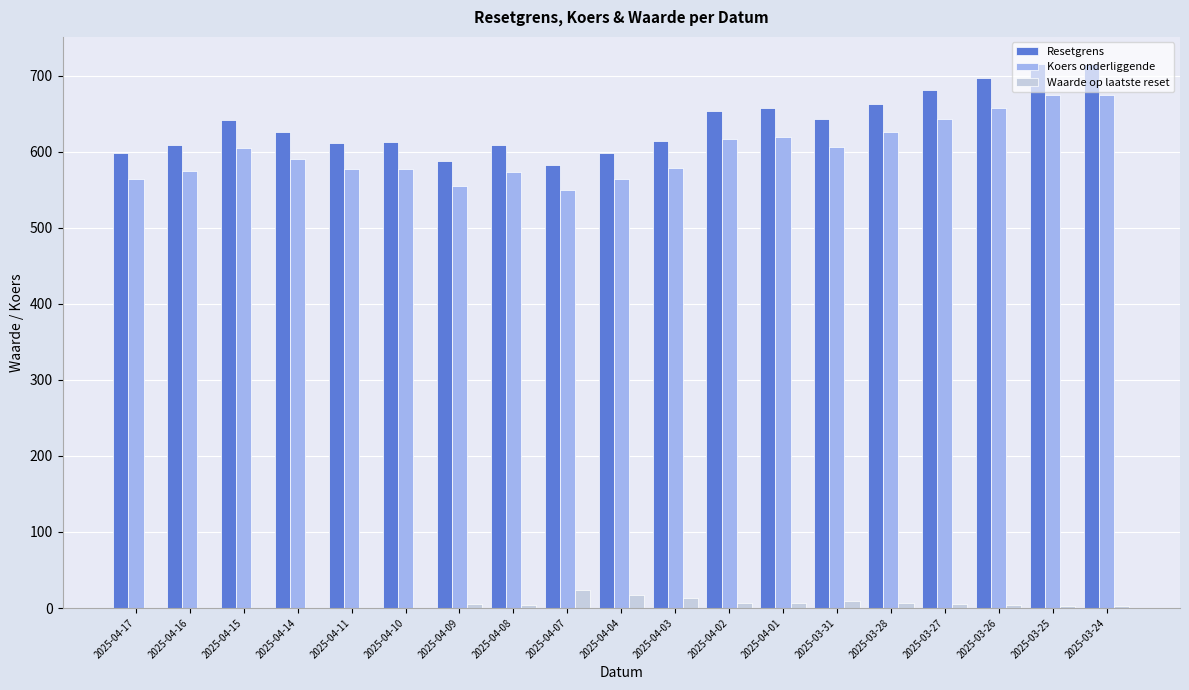

What value does the Waarde op laatste reset series have at 2025-03-27?

4.9